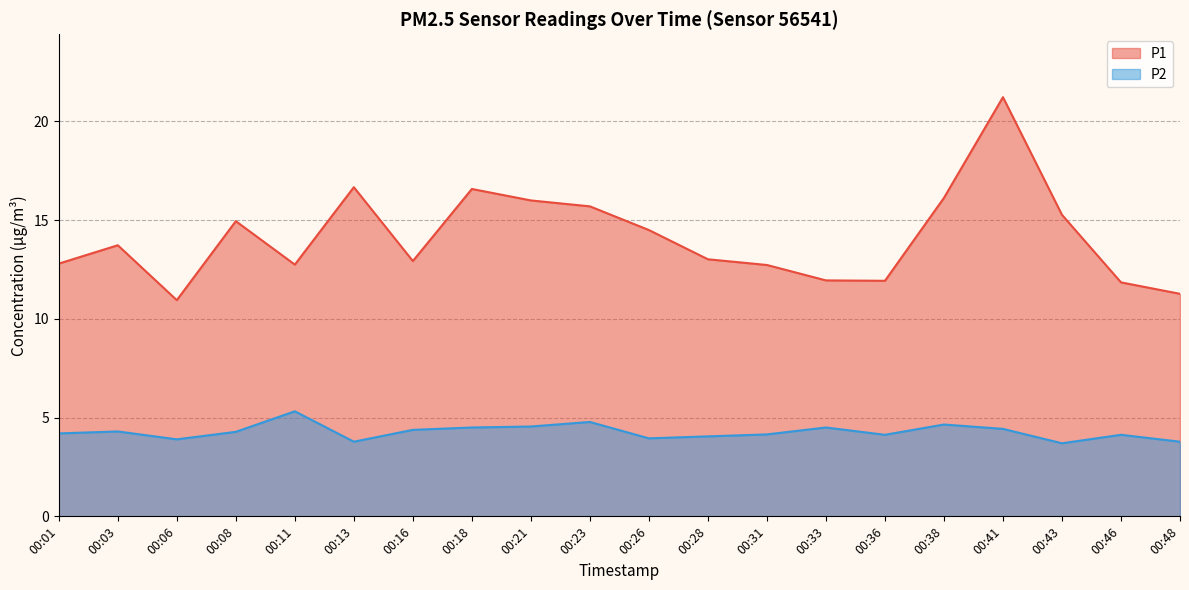

Is the value of P1 at 00:33 greater than the value of P2 at 00:11?

Yes